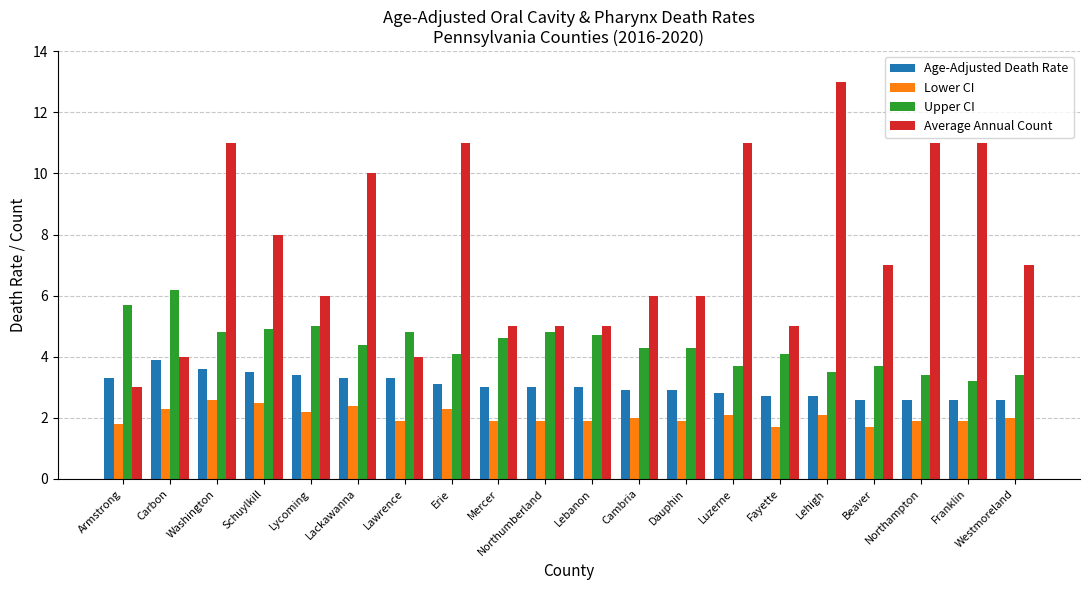

Is the value of Age-Adjusted Death Rate at Cambria greater than the value of Lower CI at Westmoreland?

Yes